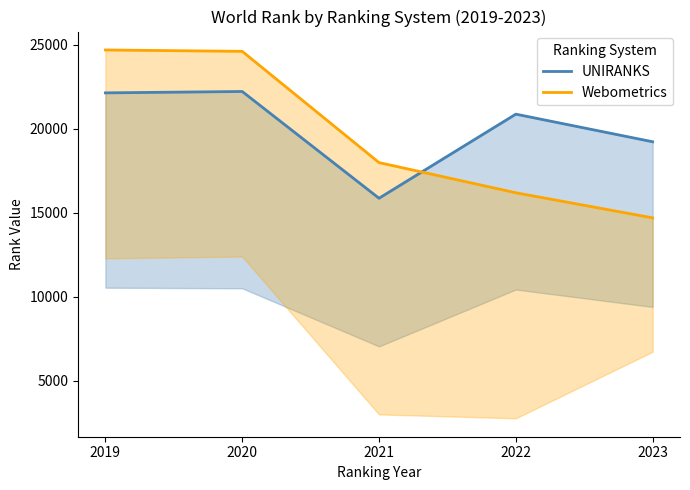

What are all the series names shown in the legend?

UNIRANKS, Webometrics